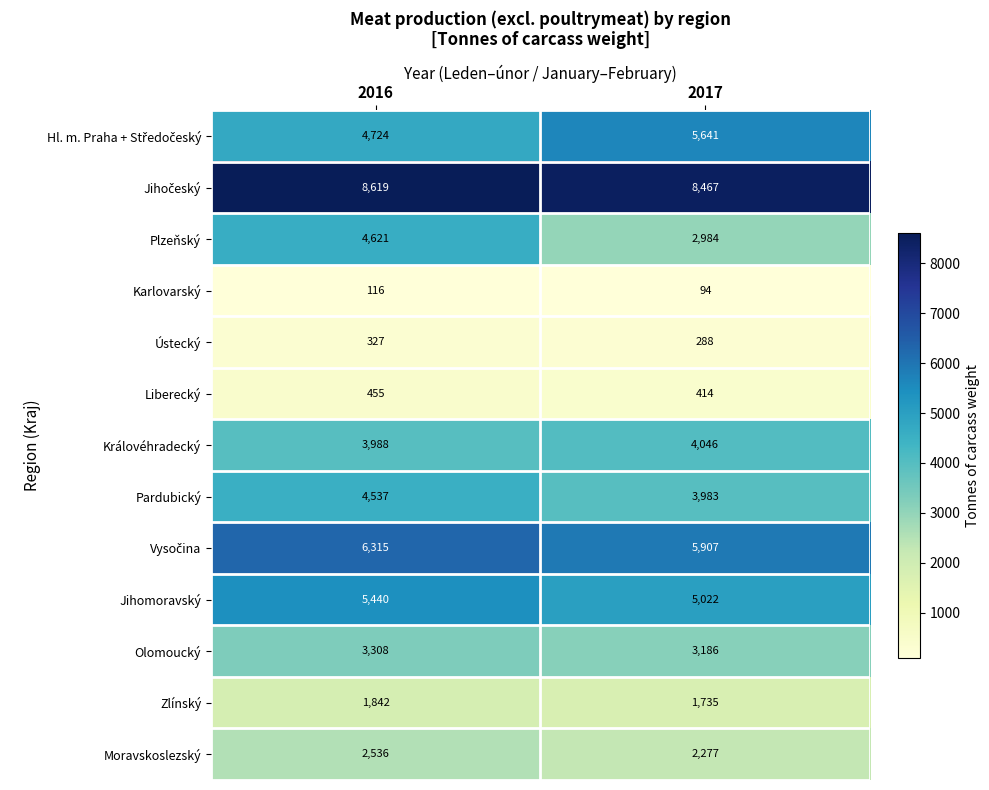

What is the sum of the Zlínský values at 2016 and 2017?

3577